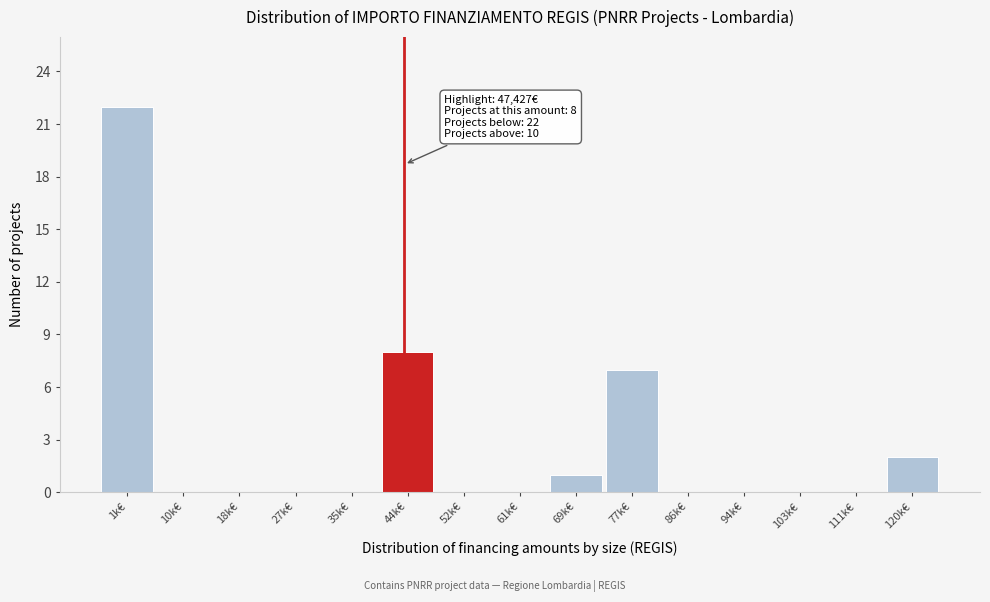

Reading left to right, what are all the values shown in this chart?

1k€=22	10k€=0	18k€=0	27k€=0	35k€=0	44k€=8	52k€=0	61k€=0	69k€=1	77k€=7	86k€=0	94k€=0	103k€=0	111k€=0	120k€=2